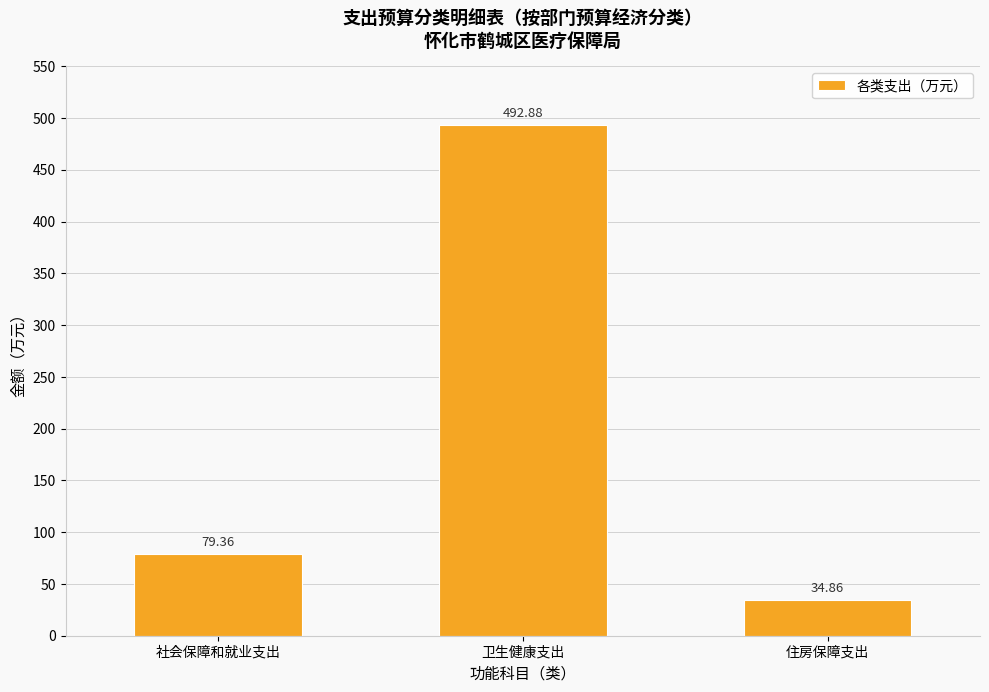

Which label corresponds to the smallest value in the chart?

住房保障支出